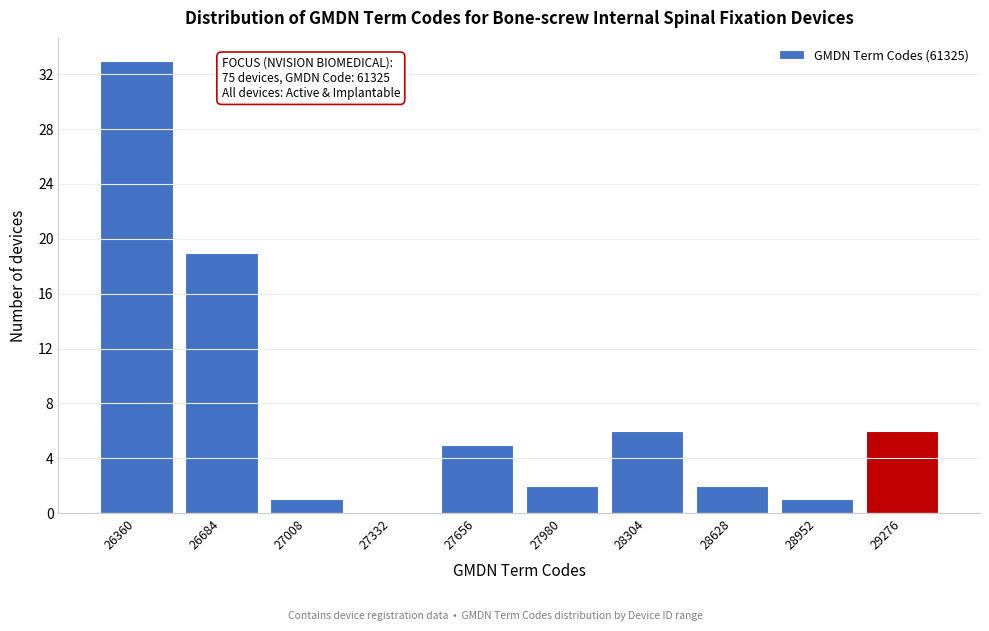

Reading left to right, list all the values displayed in this chart.

26360=33	26684=19	27008=1	27332=0	27656=5	27980=2	28304=6	28628=2	28952=1	29276=6